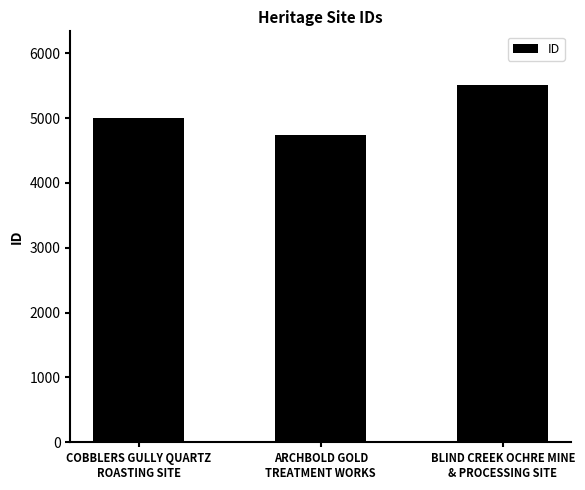

List the labels in order of value, largest first.

BLIND CREEK OCHRE MINE
& PROCESSING SITE, COBBLERS GULLY QUARTZ
ROASTING SITE, ARCHBOLD GOLD
TREATMENT WORKS